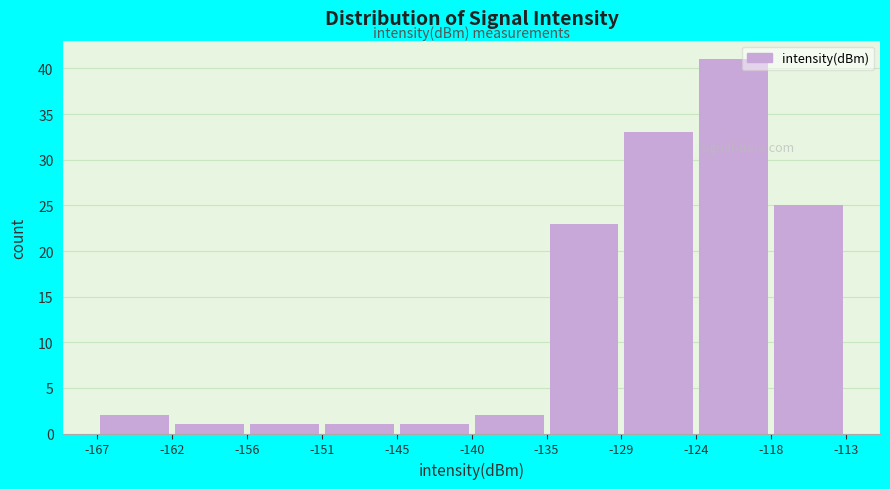

Reading left to right, list every bar in this chart as the range it spans on the x-axis followed by its height. The values are not printed on the chart, so give them approximately, as read against the axis.

-167 to -162: 2
-162 to -156: 1
-156 to -151: 1
-151 to -145: 1
-145 to -140: 1
-140 to -135: 2
-135 to -129: 23
-129 to -124: 33
-124 to -118: 41
-118 to -113: 25